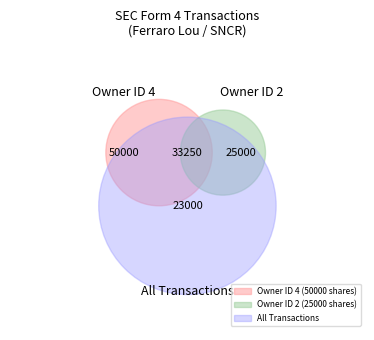

What percentage do 2 and 4 together represent?

100.0%